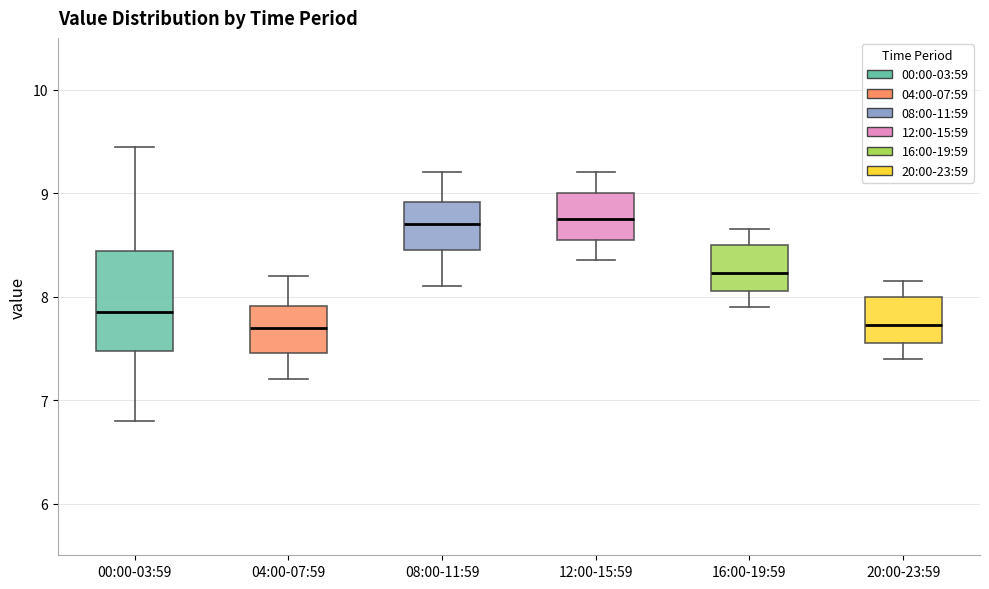

Where is the lower edge of the box for 04:00-07:59 on the y-axis? The values are not printed on the chart, so give them approximately, as read against the axis.

7.5